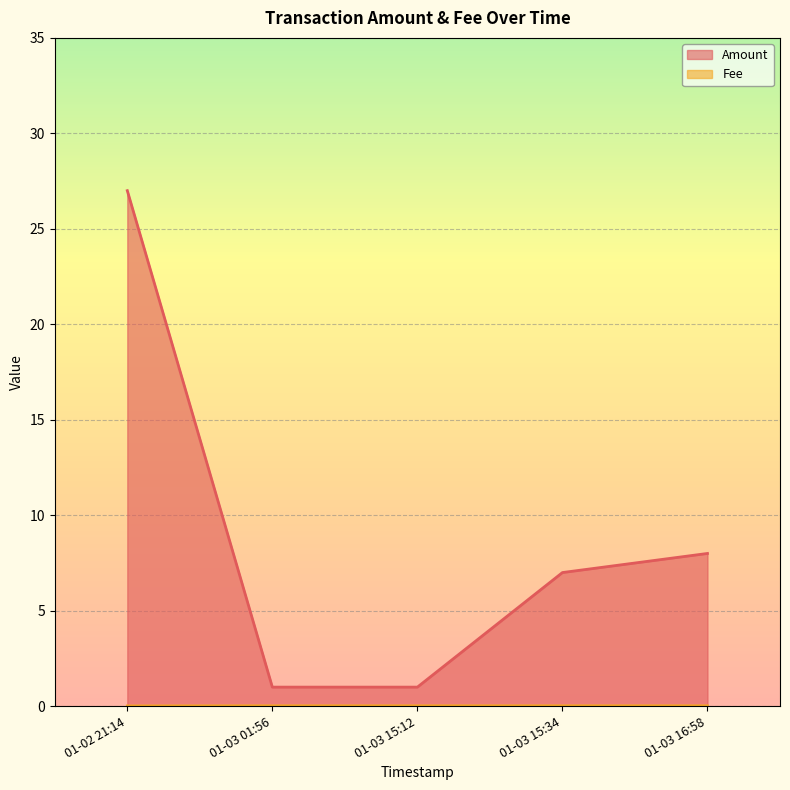

At which category is the sum across all series the highest?

01-02 21:14